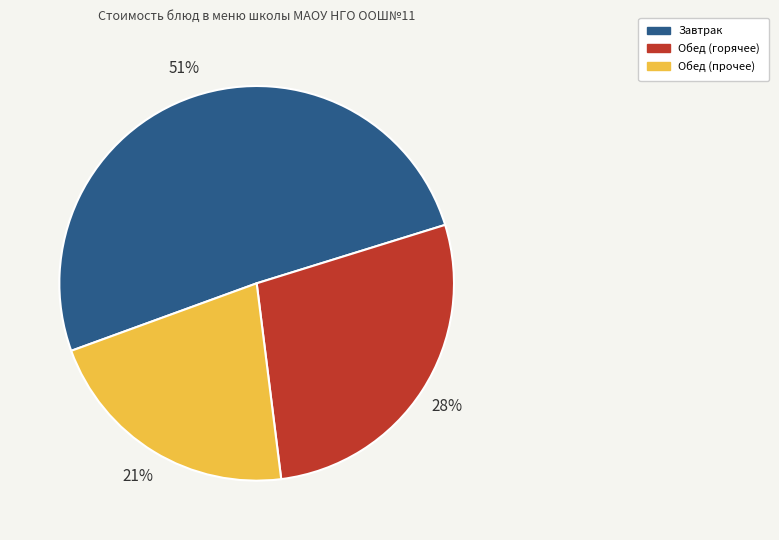

What percentage is the Обед (прочее) slice, to the nearest percent?

21%